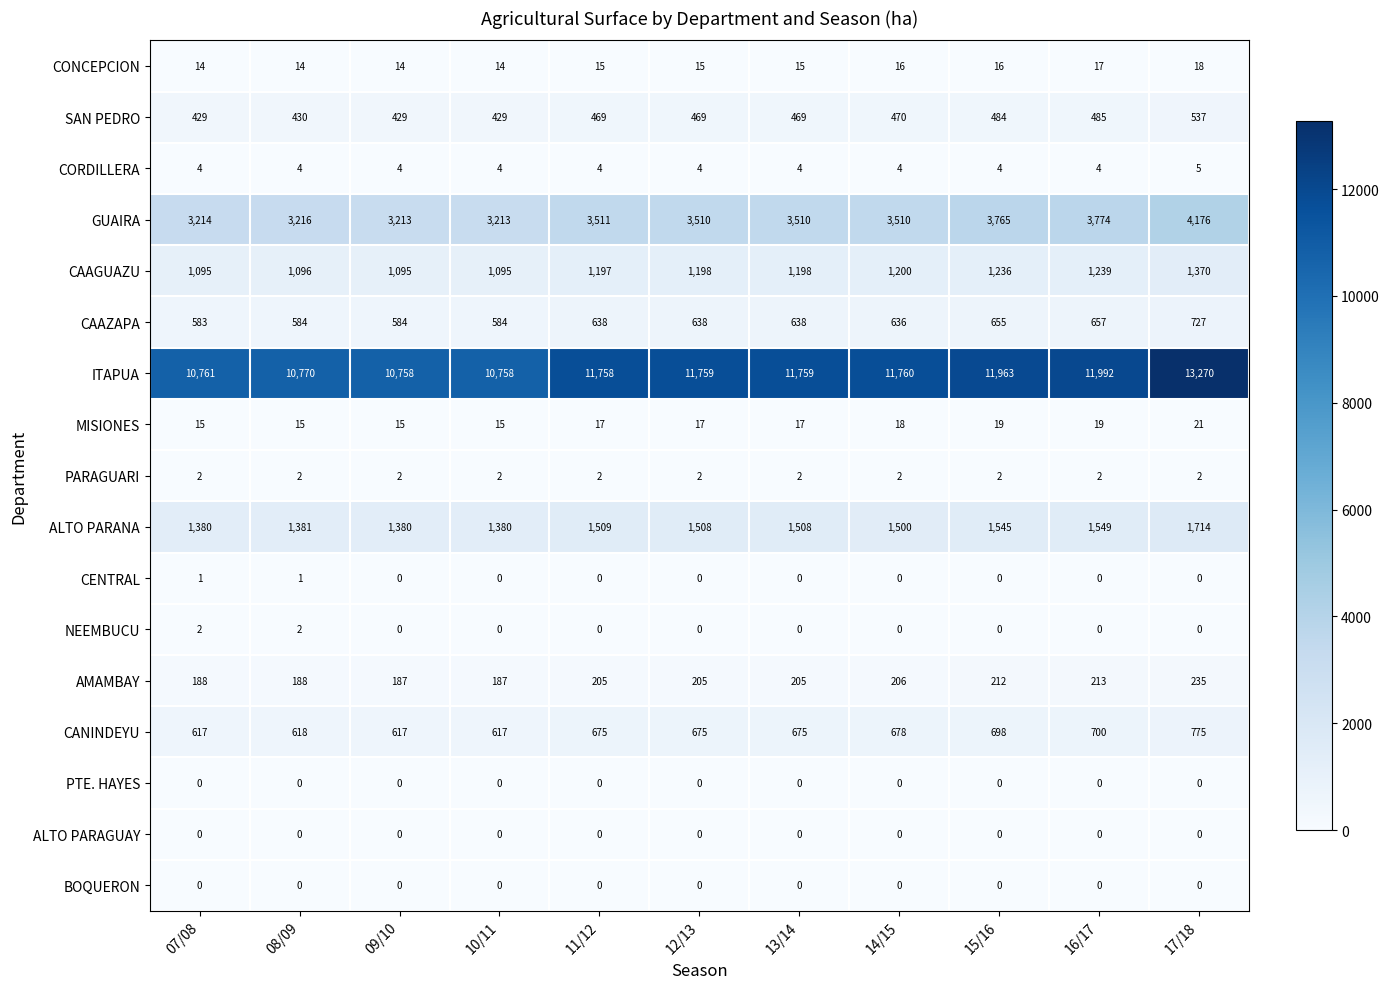

What is the maximum value shown in the chart?

13270